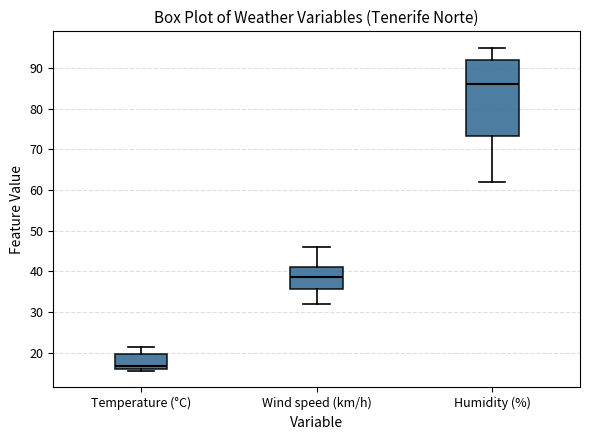

Reading left to right, transcribe this box plot: for each box, give where its median line is, the range the box spans, and where its two whiskers end, as read against the y-axis. The values are not printed on the chart, so give them approximately, as read against the axis.

Temperature (°C): median 17, box 16 to 20, whiskers 15 to 21
Wind speed (km/h): median 39, box 36 to 41, whiskers 32 to 46
Humidity (%): median 86, box 73 to 92, whiskers 62 to 95